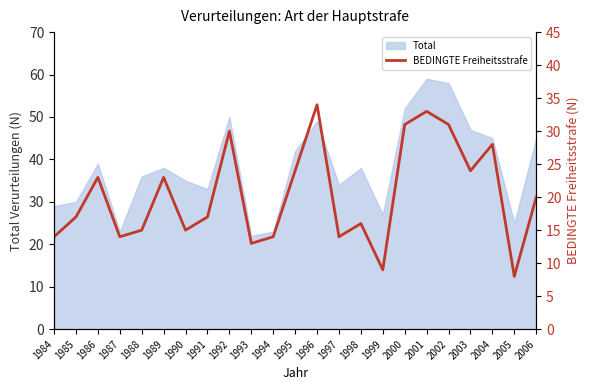

What is the minimum value shown in the chart?

8